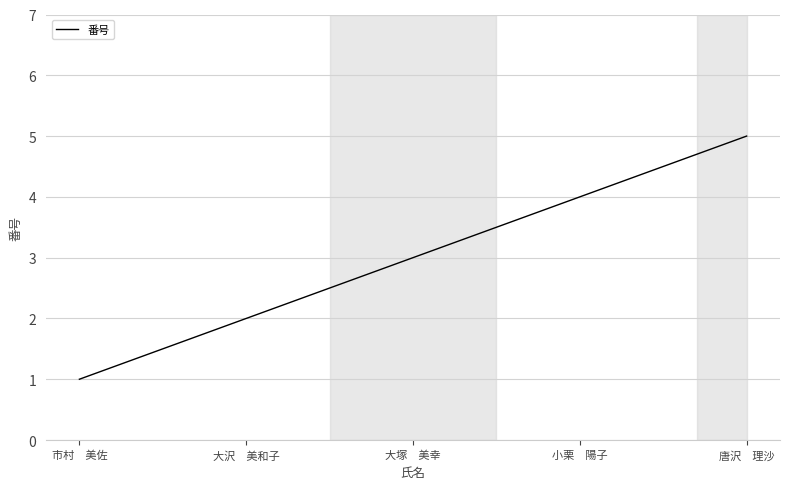

Rank the categories by value from highest to lowest.

唐沢　理沙, 小栗　陽子, 大塚　美幸, 大沢　美和子, 市村　美佐